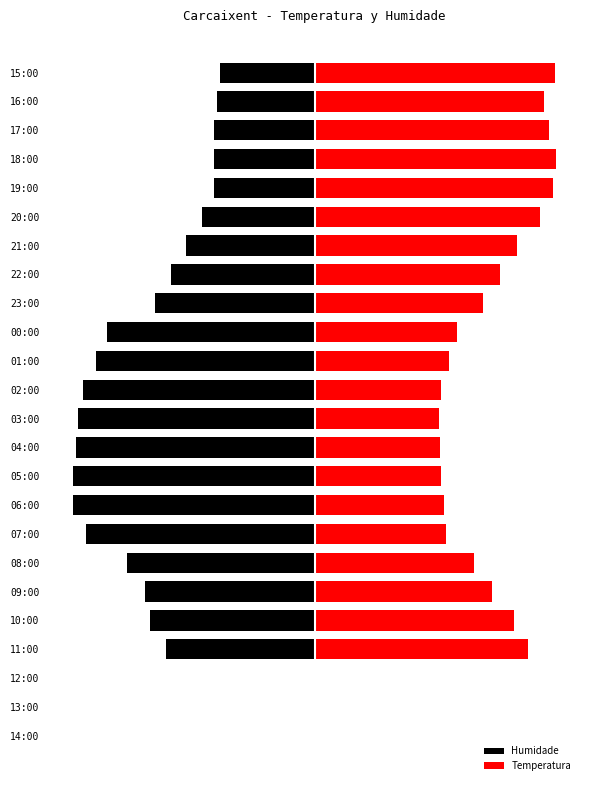

What is the value of the Humidade bar at the 23rd from the left?

-11.1